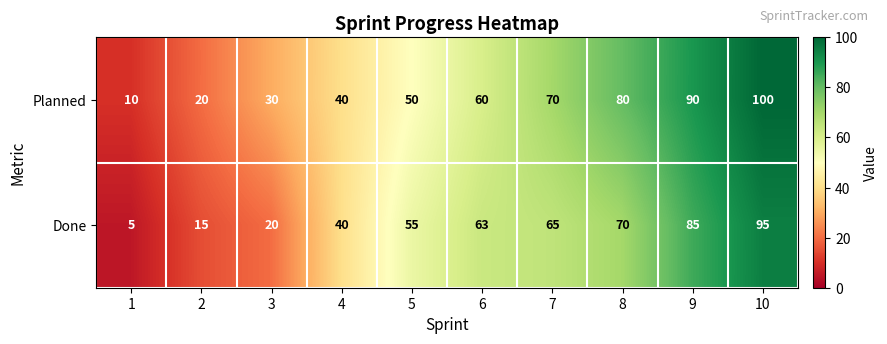

Rank the series at 5 from lowest to highest value.

Planned, Done